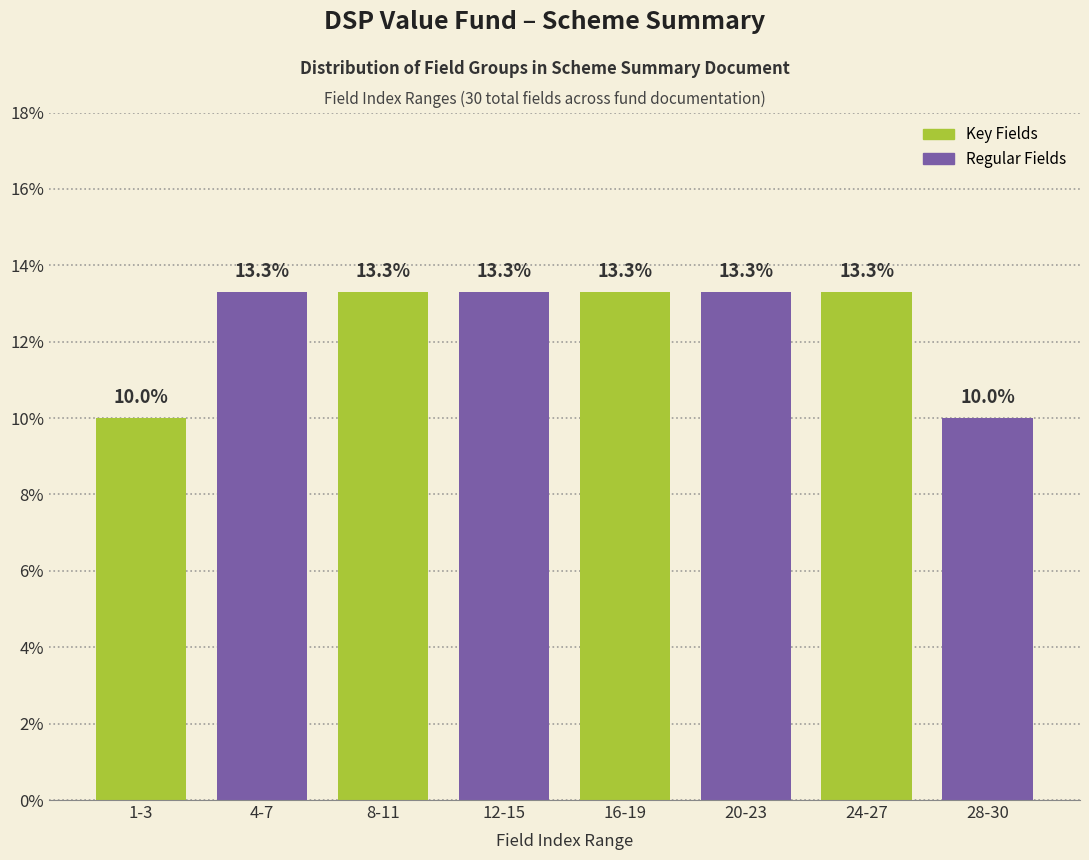

Reading left to right, list all the values displayed in this chart.

10.0	13.3	13.3	13.3	13.3	13.3	13.3	10.0